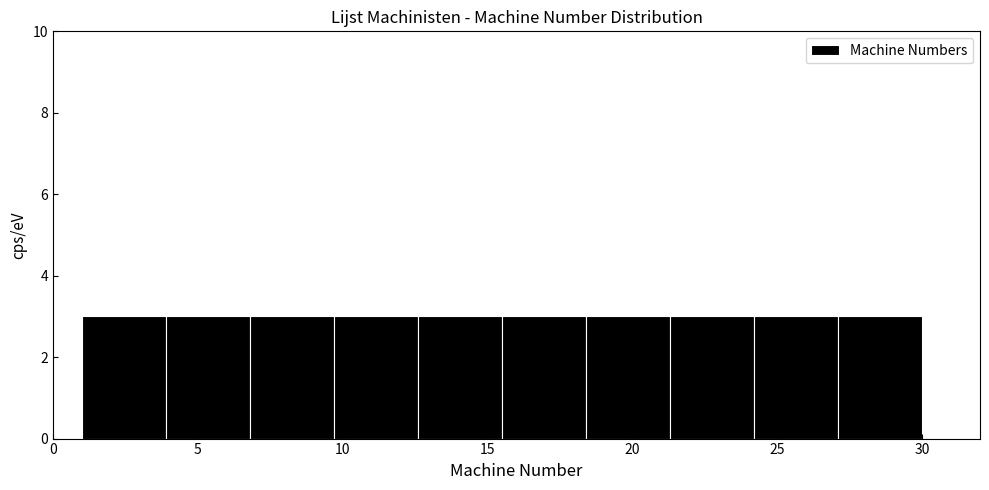

Reading left to right, list every bar in this chart as the range it spans on the x-axis followed by its height. Neither the bar edges nor the heights are printed on the chart, so give them approximately, as read against the axes.

1.0 to 3.9: 3
3.9 to 6.8: 3
6.8 to 9.7: 3
9.7 to 12.6: 3
12.6 to 15.5: 3
15.5 to 18.4: 3
18.4 to 21.3: 3
21.3 to 24.2: 3
24.2 to 27.1: 3
27.1 to 30.0: 3